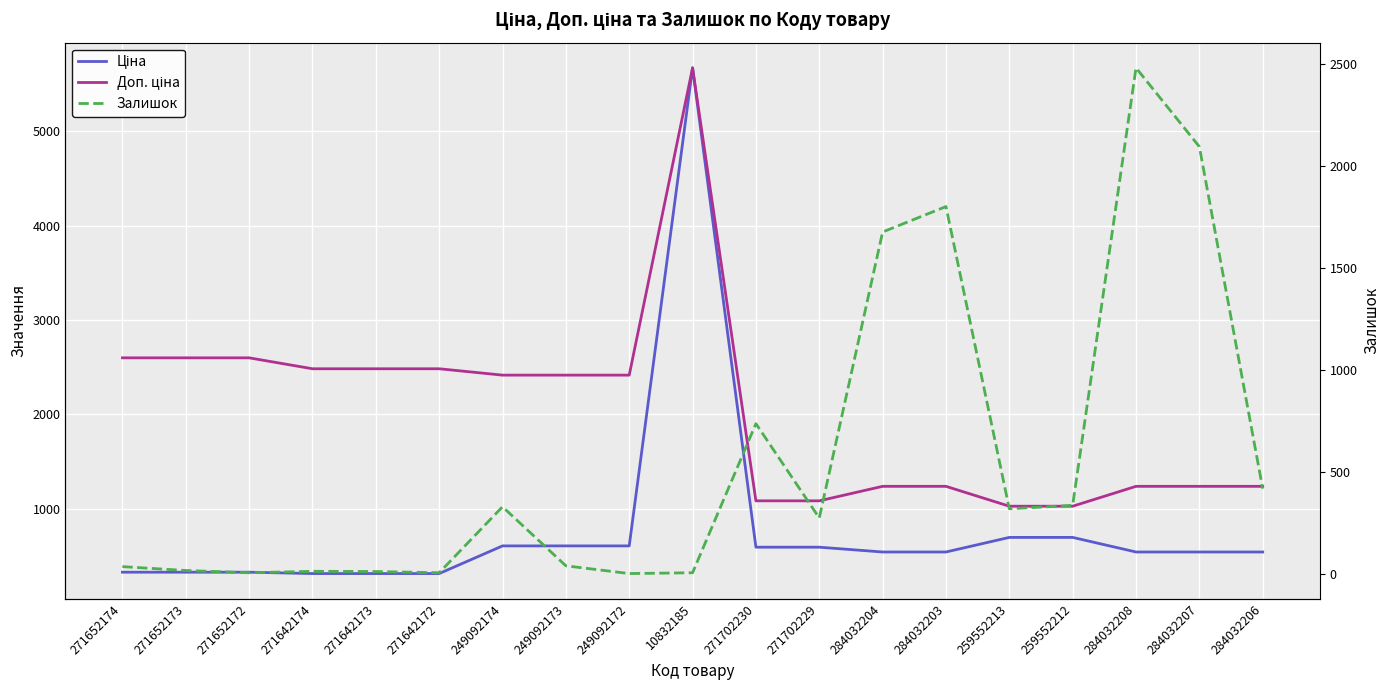

Which label corresponds to the smallest value in the chart?

249092172